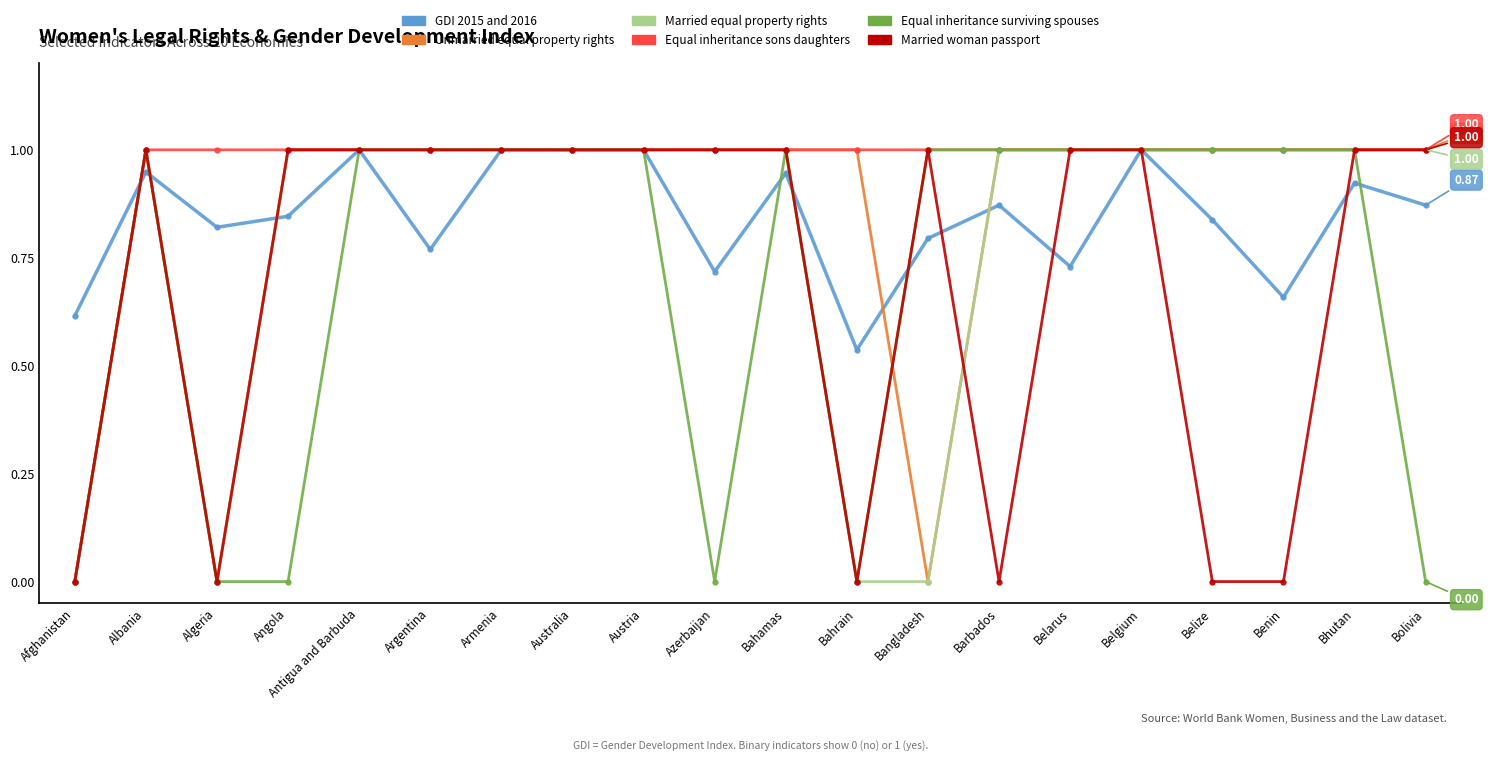

Count the Equal inheritance sons daughters values in the range 1 to 2.

19